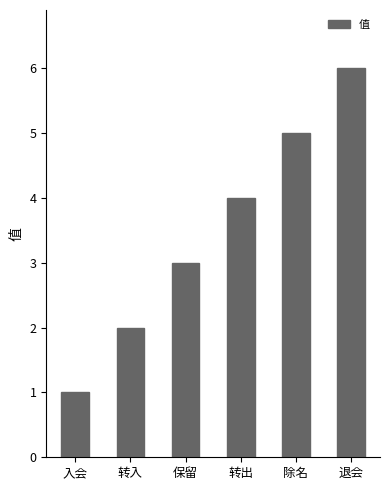

What is the difference between the second highest and second lowest values?

3